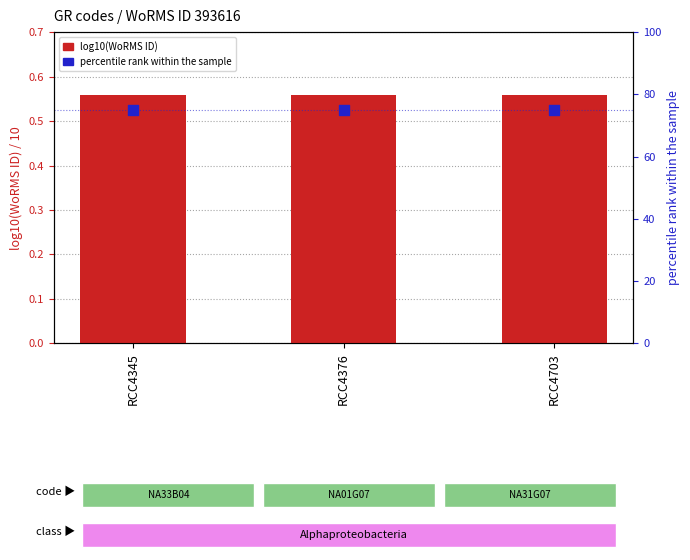

Which series has the largest total across all categories?

percentile rank within sample